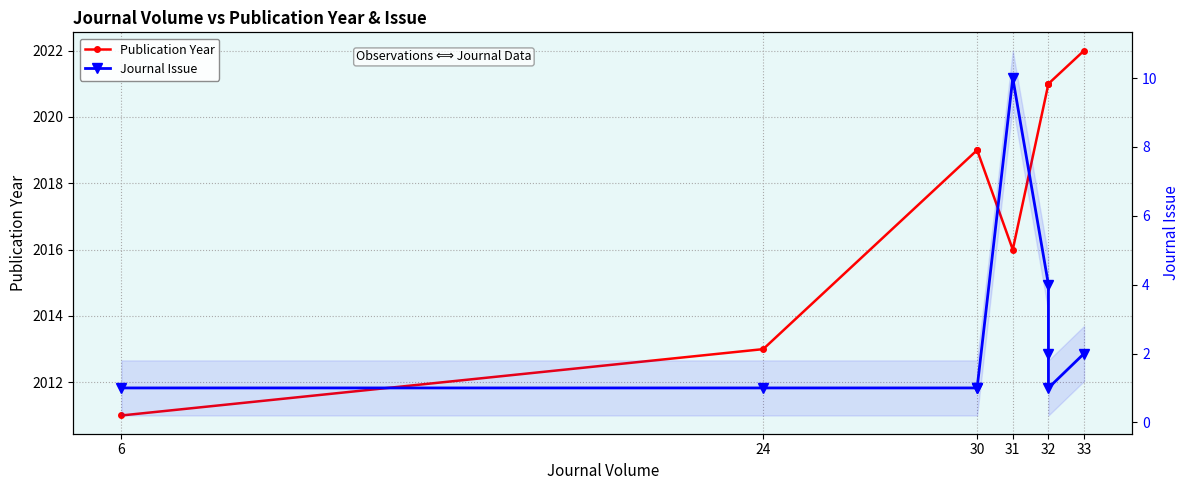

What is the difference between the second highest and second lowest values in the Journal Issue series?

3